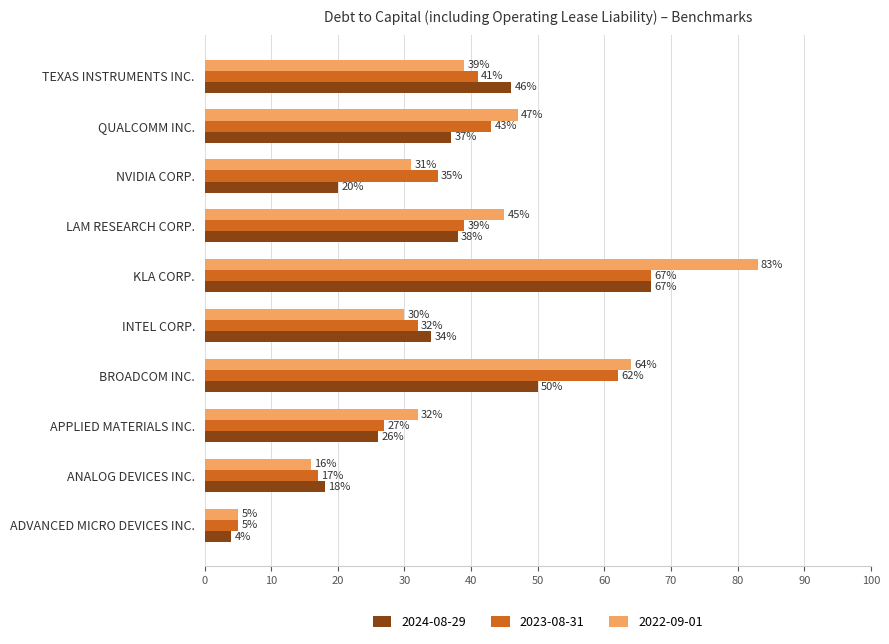

Where is 2024-08-29 nearest to the value 0?

ADVANCED MICRO DEVICES INC.